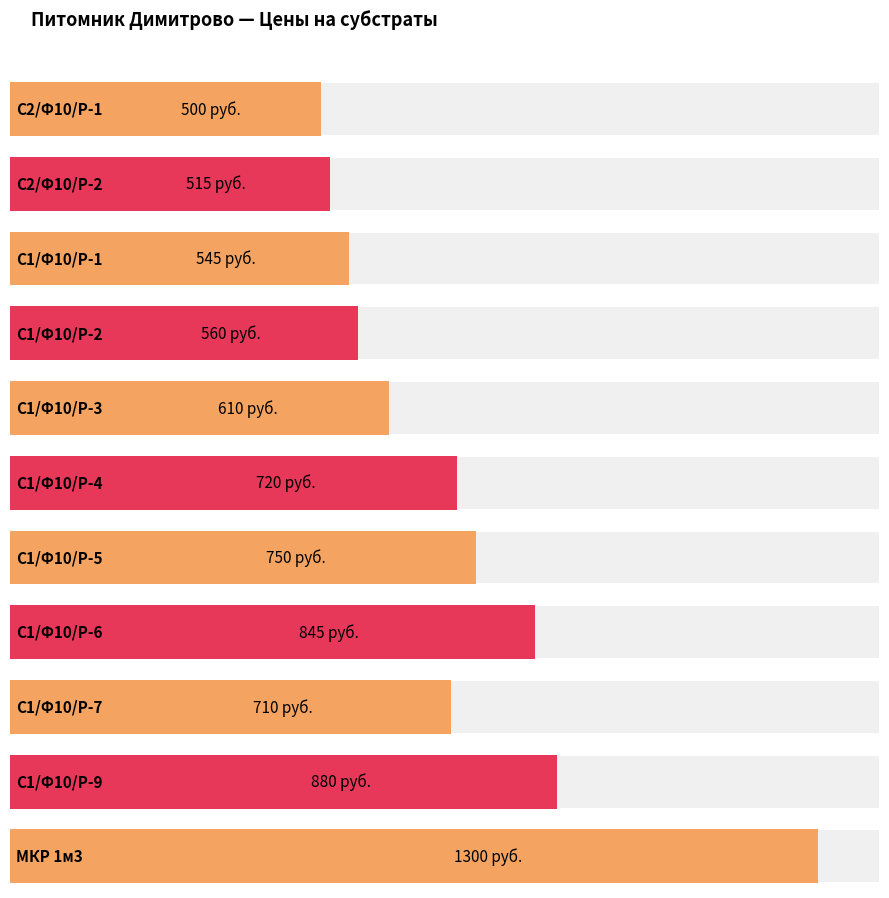

Reading left to right, what are all the values shown in this chart?

500	515	545	560	610	720	750	845	710	880	1300